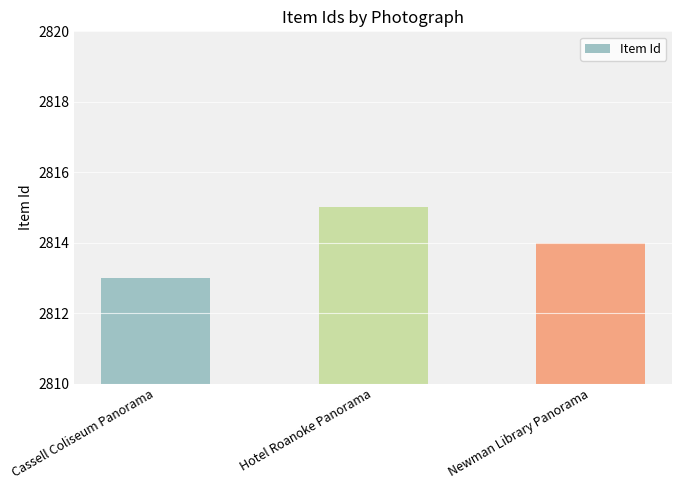

What is the change in value from Cassell Coliseum Panorama to Newman Library Panorama?

+1